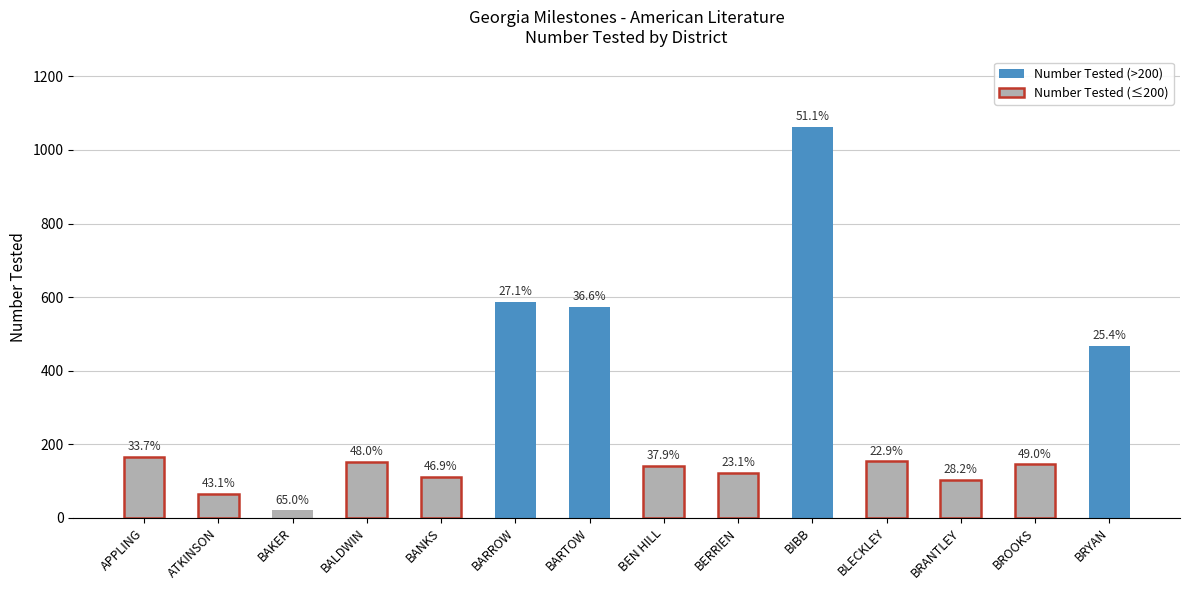

How many bars are there in total?

14